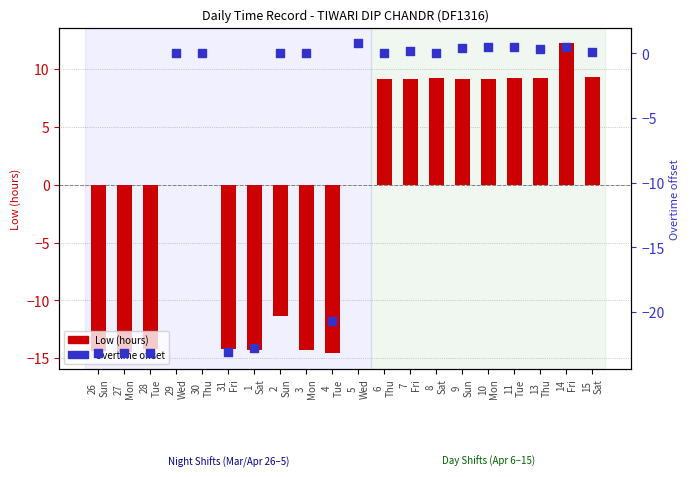

Which series reaches the maximum Y coordinate?

Low (hours)